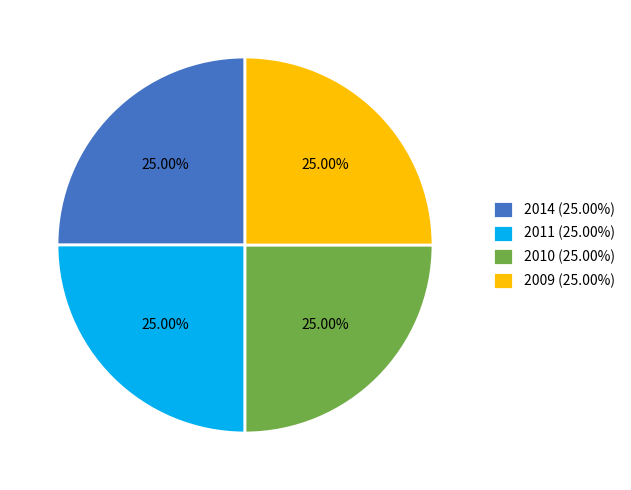

The 2009 slice represents 25% of the pie. True or false?

True